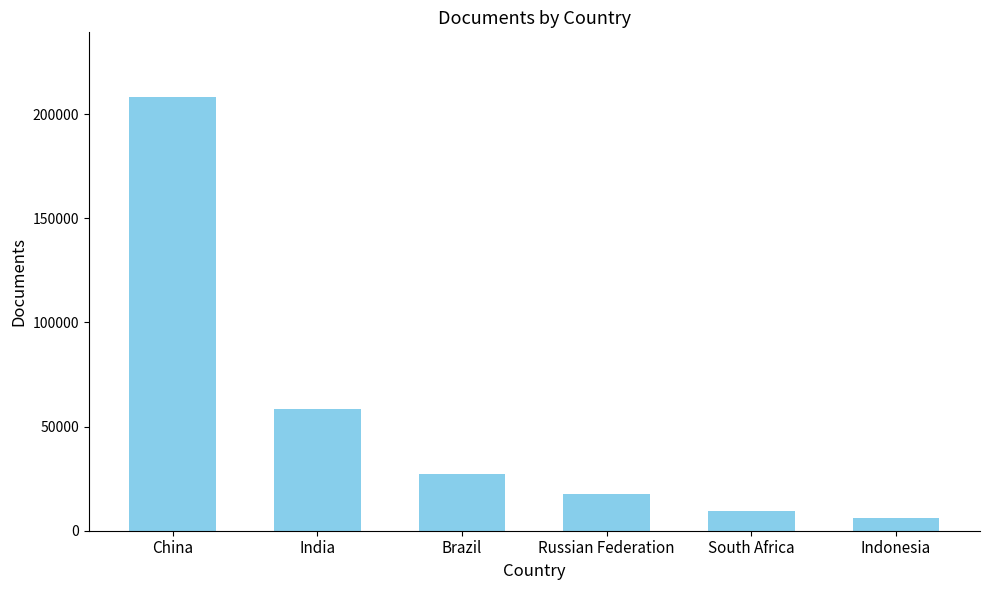

How many values are below 27070?

3